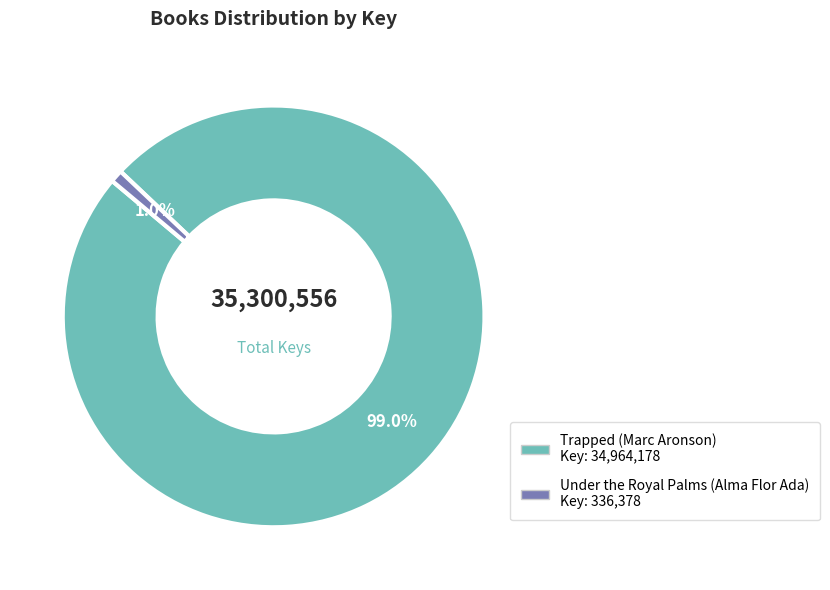

Which slice is the smallest?

Under the Royal Palms (Alma Flor Ada)